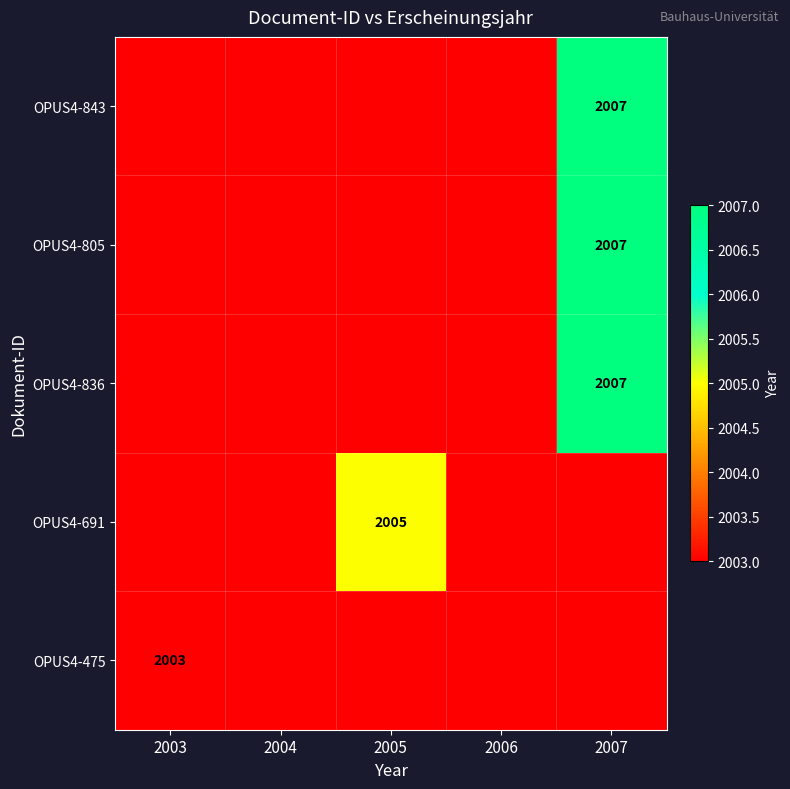

How many values in OPUS4-836 are above zero?

1